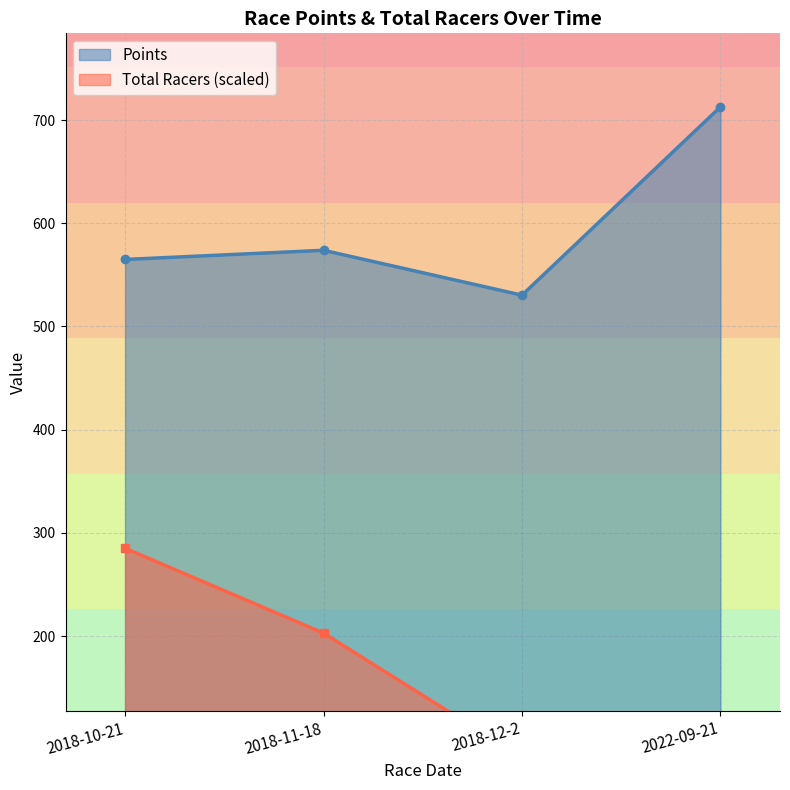

What value does the Total Racers series have at 2018-12-2?

82.2